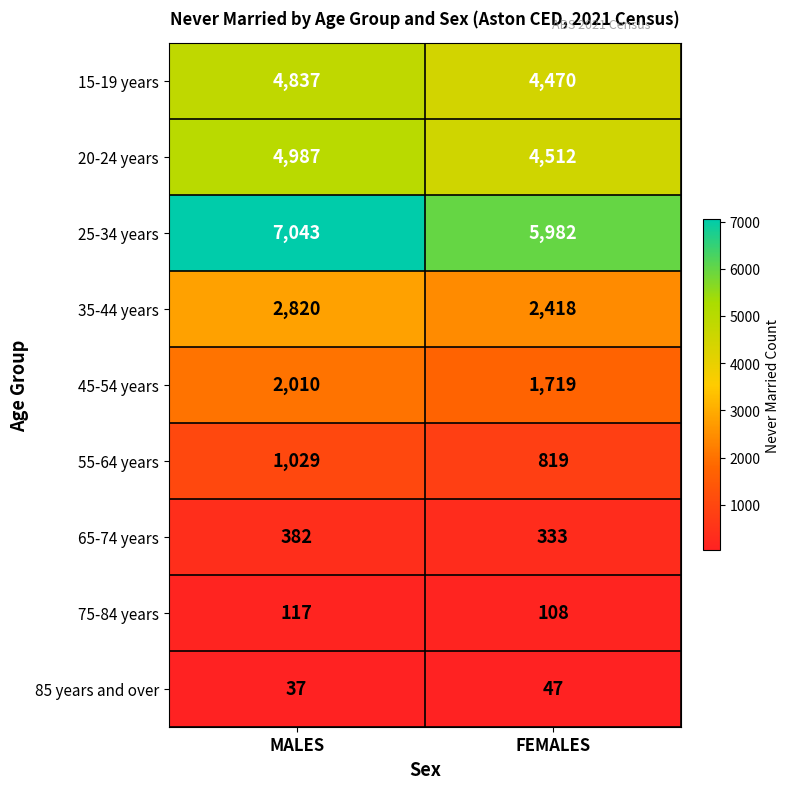

Which series has the largest total across all categories?

25-34 years